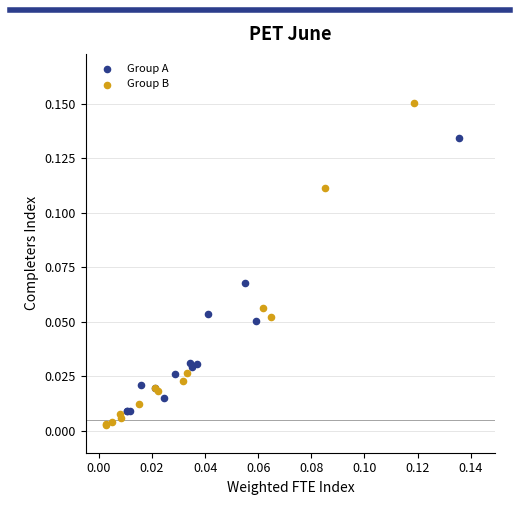

What are all the series names shown in the legend?

Group A, Group B